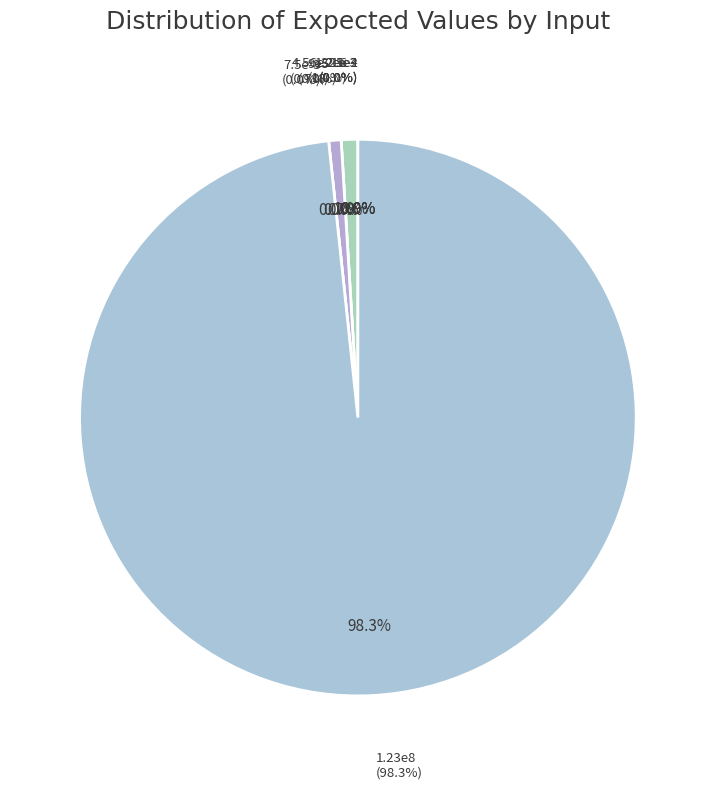

To the nearest percent, what is the average slice percentage?

13%